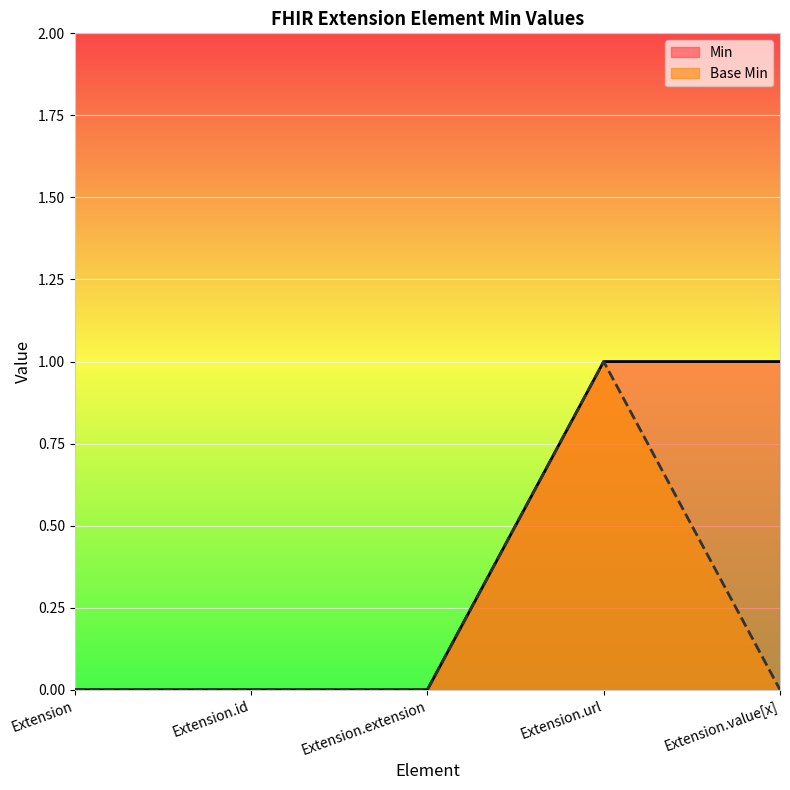

What is the value of the Min point at the 5th from the left?

1